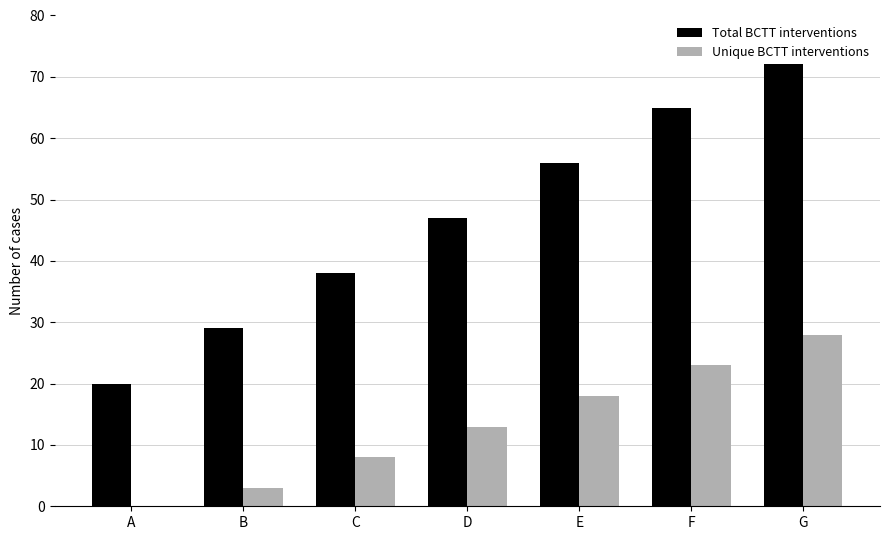

What is the sum of all Unique BCTT interventions values?

93